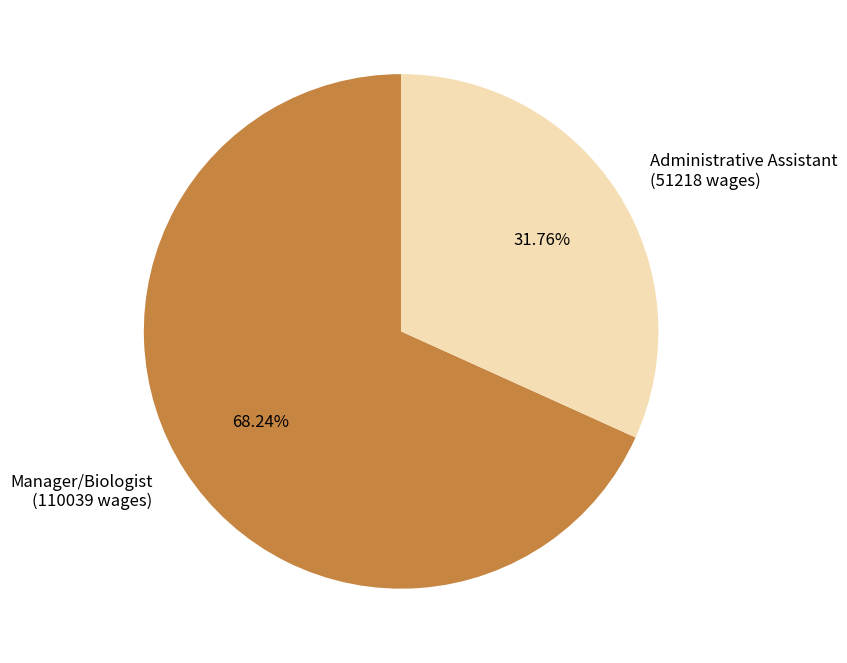

What percentage is the Manager/Biologist slice, to the nearest percent?

68%